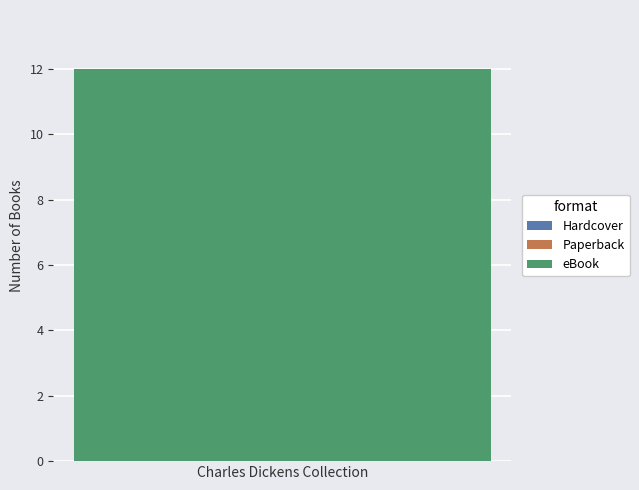

What position from the right is Hardcover?

3